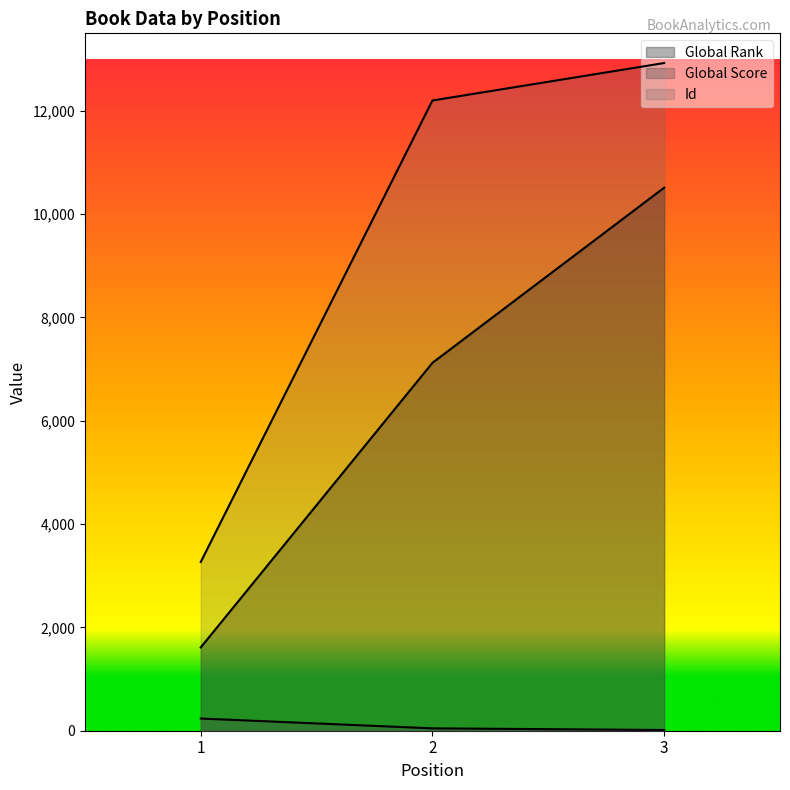

Rank the series by their average value, from lowest to highest.

Global Score, Global Rank, Id